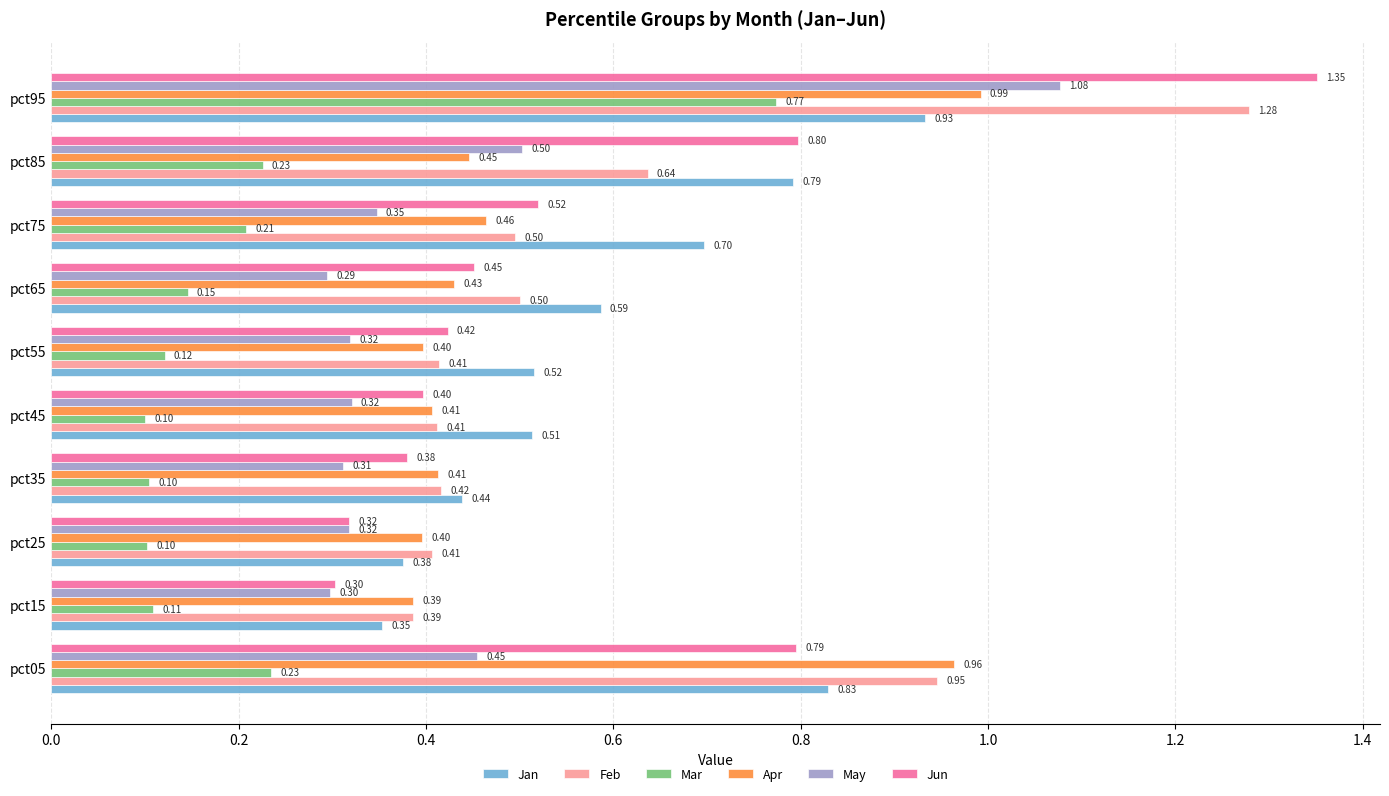

At how many categories does at least one series exceed 0?

10